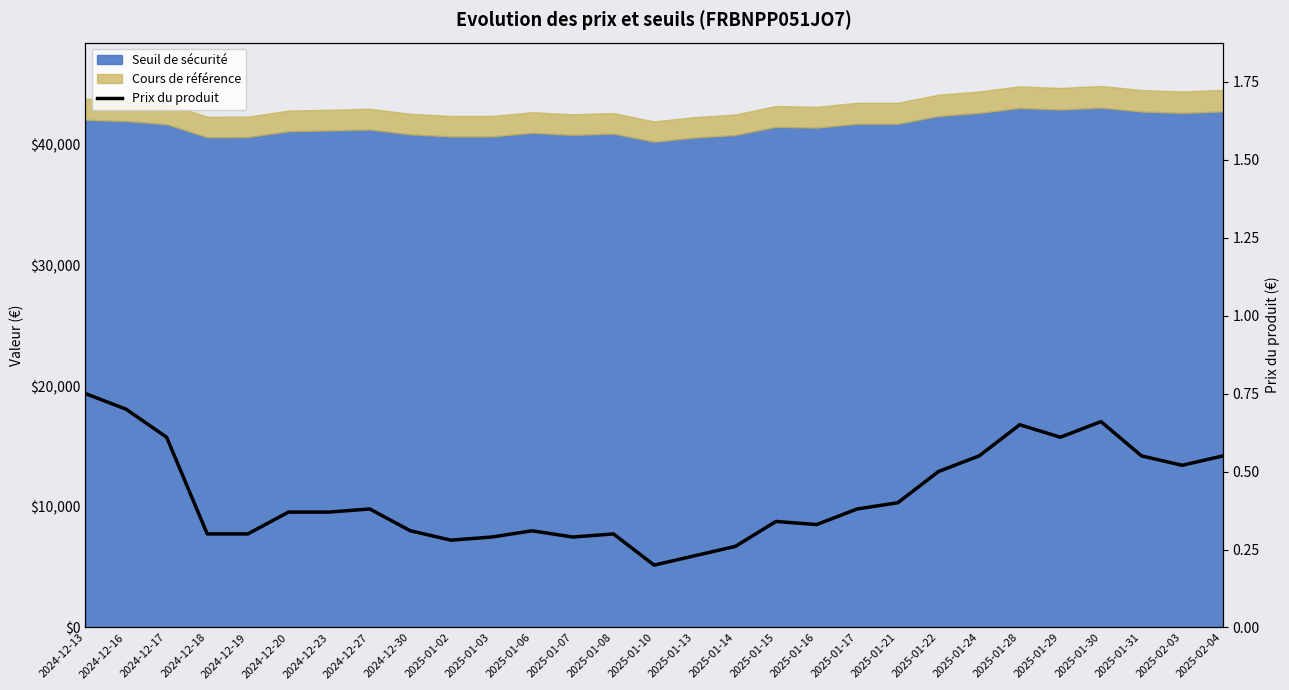

What is the change in value from 2025-01-29 to 2025-02-04?

-0.1